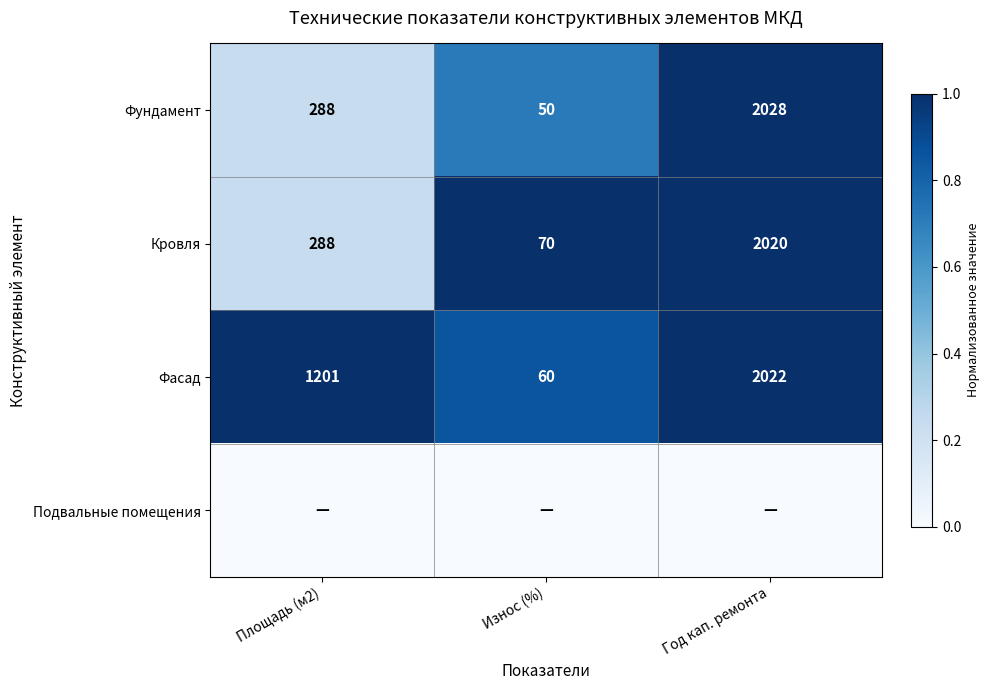

How many distinct data groups are displayed?

4